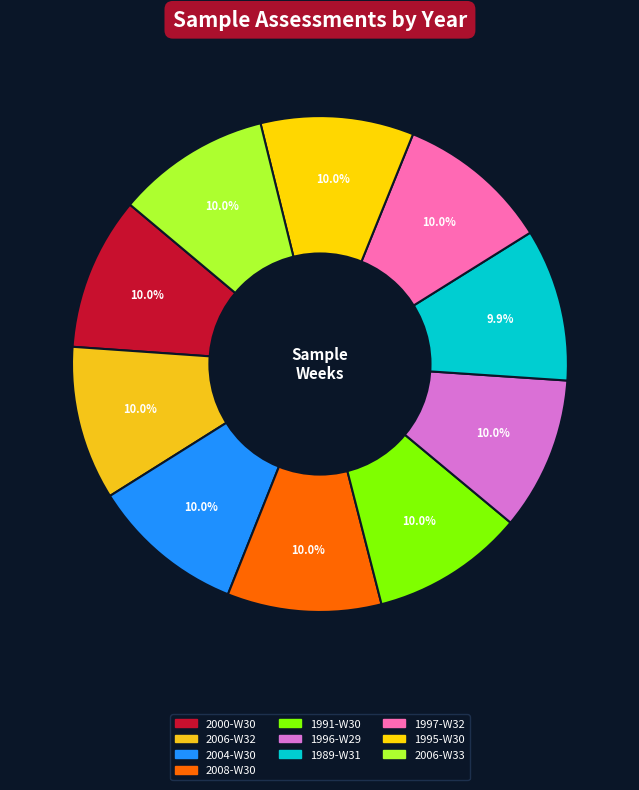

To the nearest percent, what percentage of the pie is 1995-W30?

10%